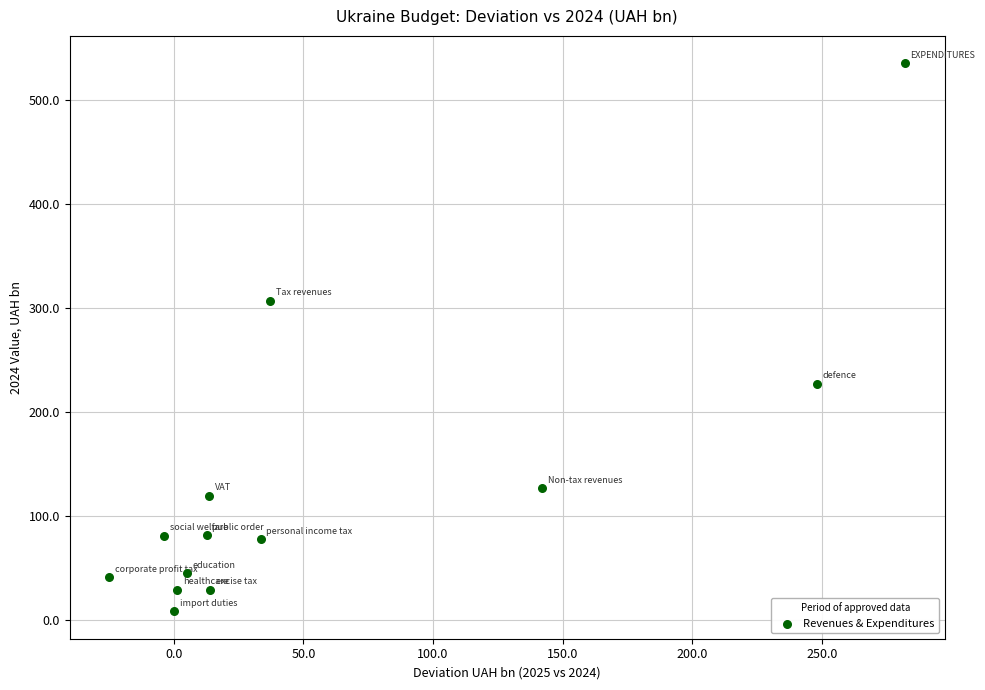

What Y value in the scatter plot is closest to 271?

306.9